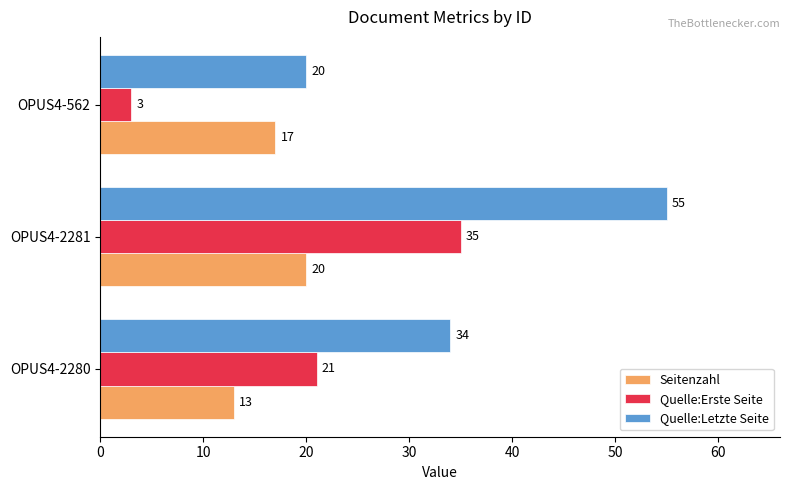

The value of Quelle:Erste Seite at OPUS4-2280 is 13. True or false?

False